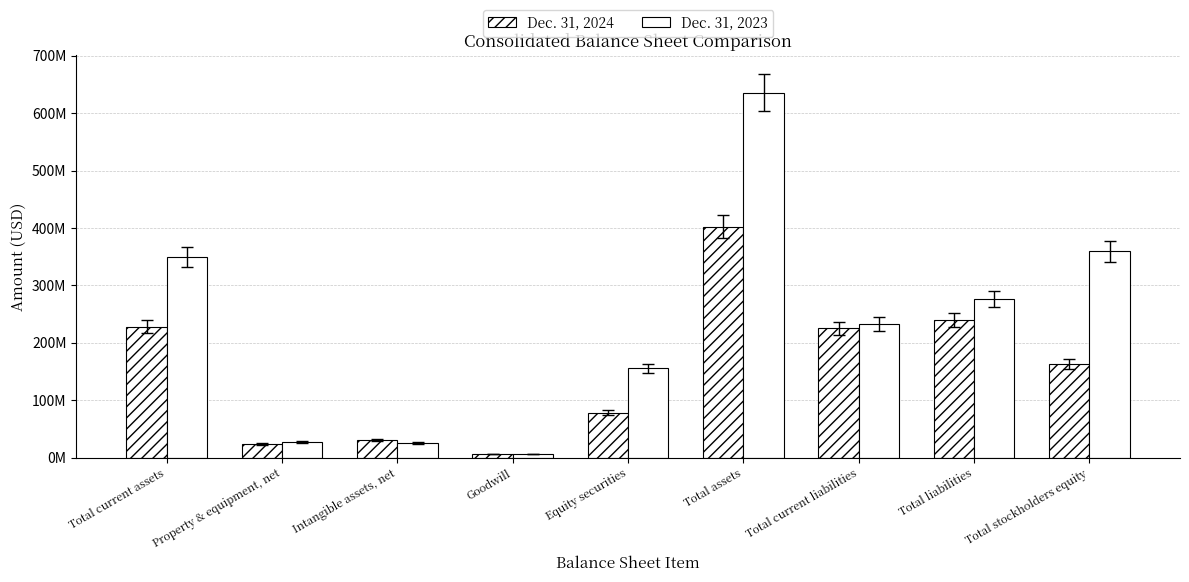

What is the maximum value shown in the chart?

635818000